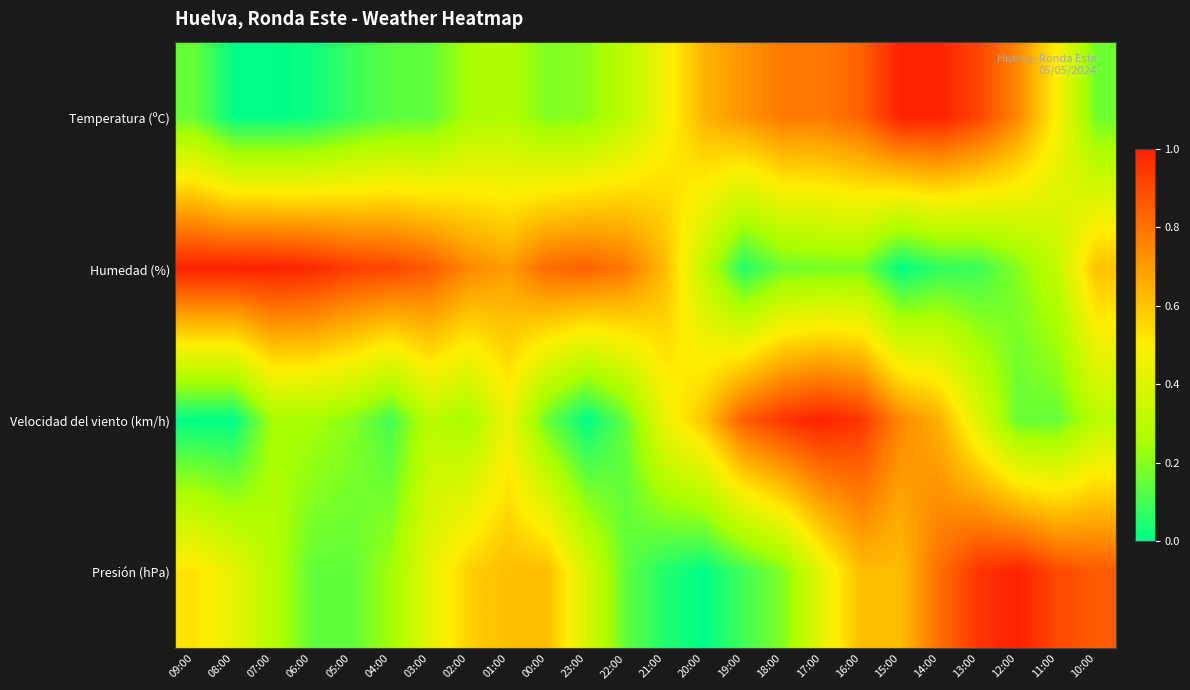

At which category is the sum across all series the highest?

16:00